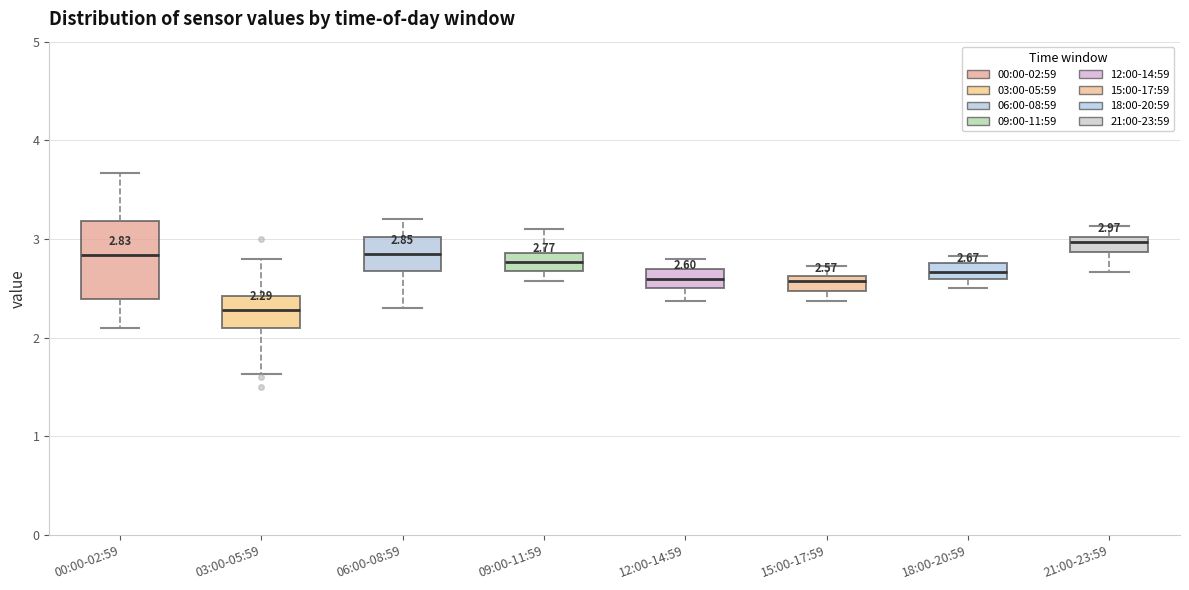

Which box's median line is the highest?

21:00-23:59